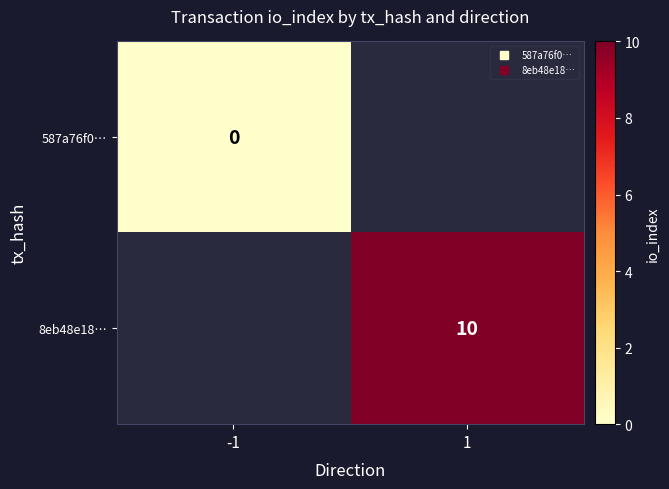

At which label does 587a76f0… reach its peak?

-1